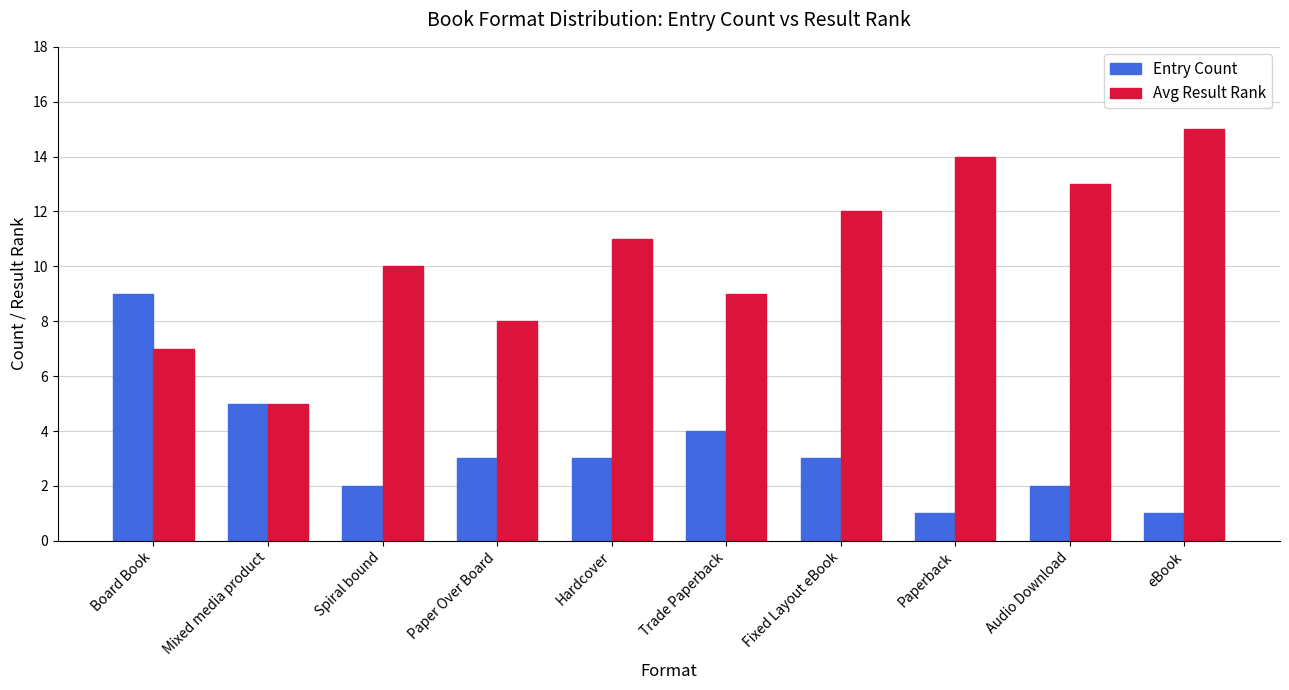

What are all the series names shown in the legend?

Entry Count, Avg Result Rank